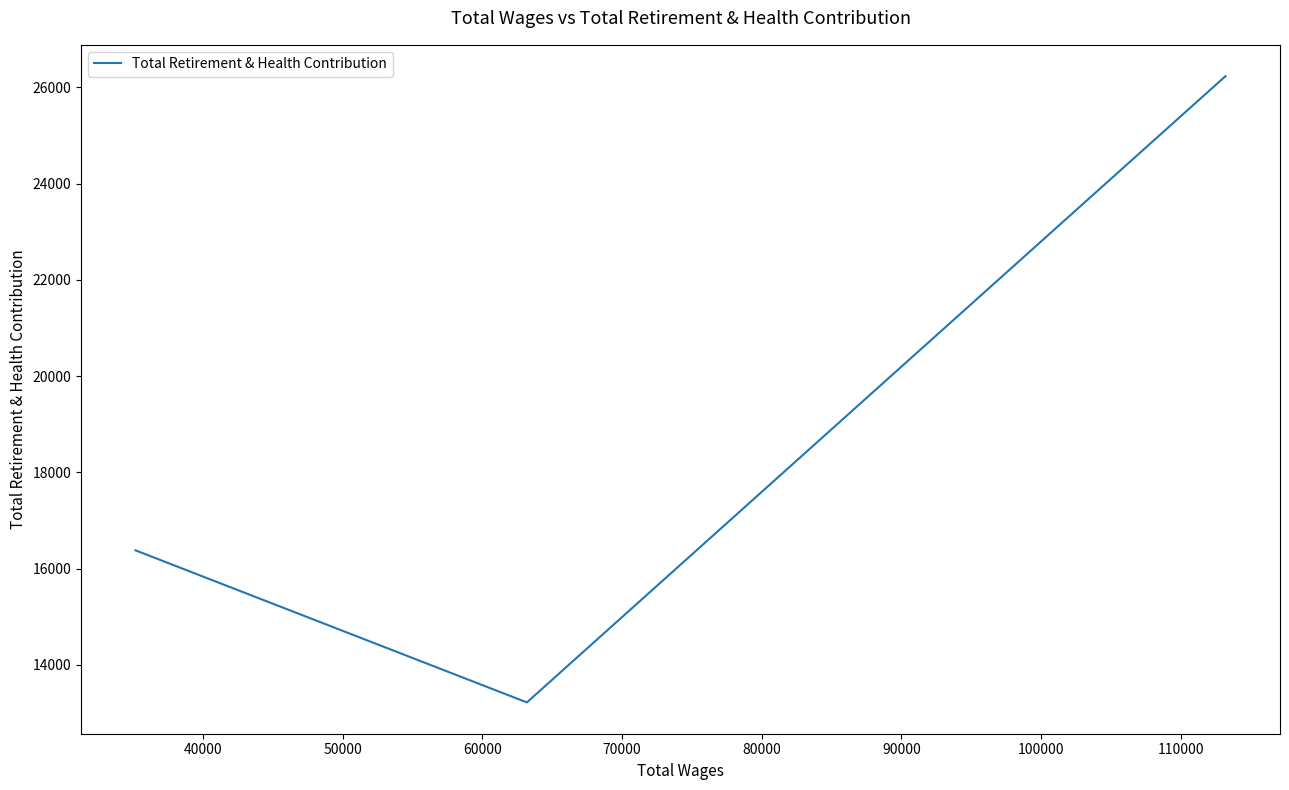

How many categories are shown in the chart?

3